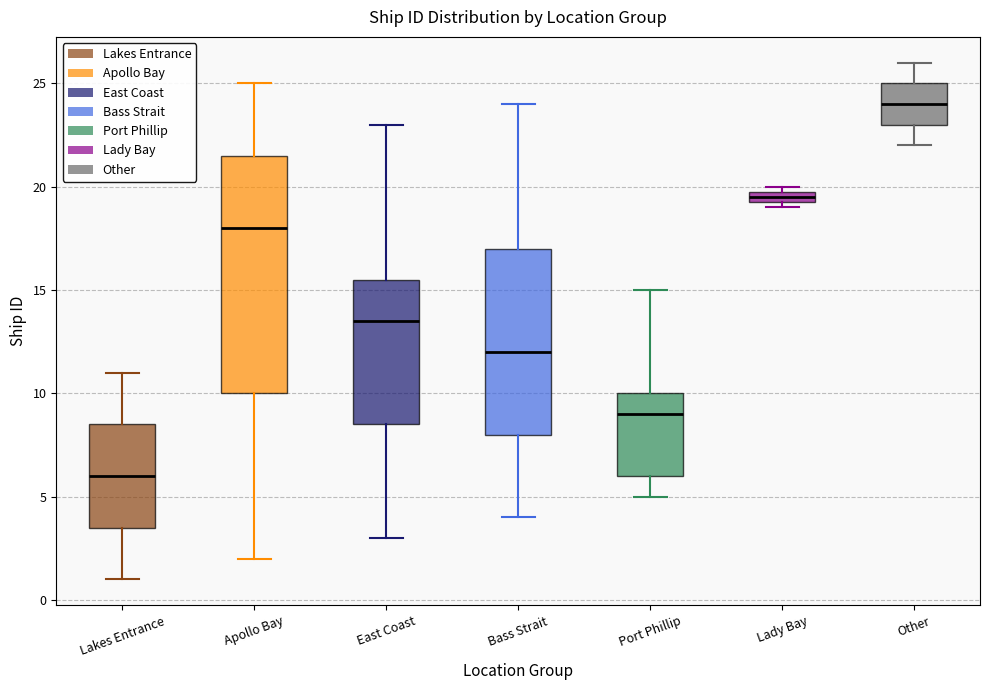

Which box is the tallest, from its lower edge to its upper edge?

Apollo Bay